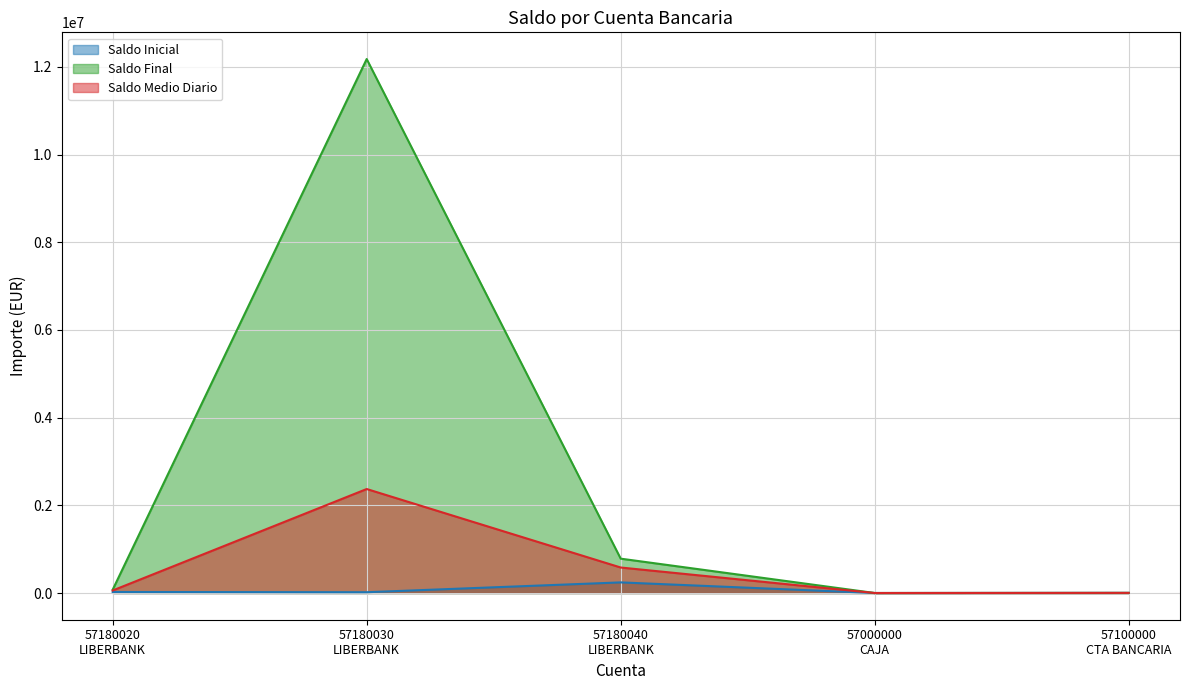

True or false: Saldo Final has more than 0 points higher than both neighbors.

True